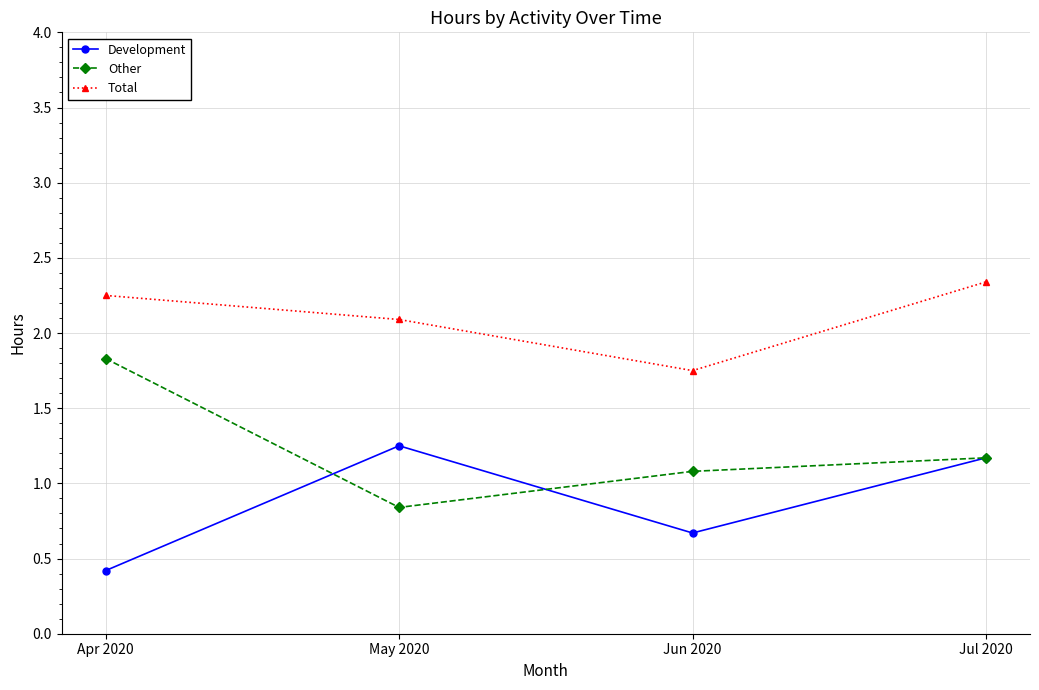

How many values in the Total series exceed 2?

3